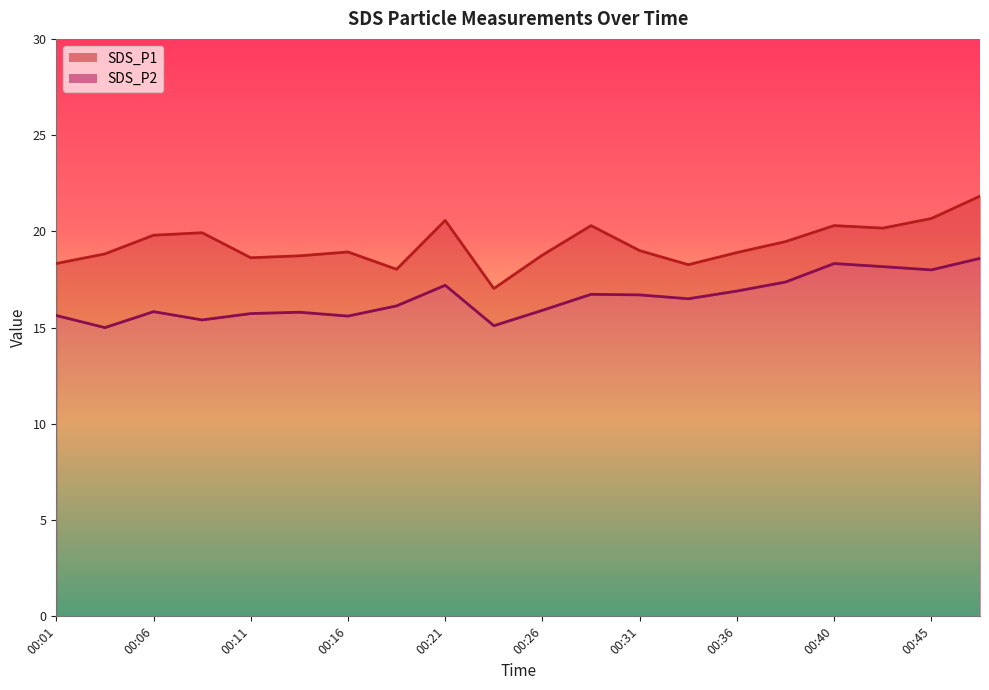

The SDS_P1 series shows 20.3 at 00:28. True or false?

True